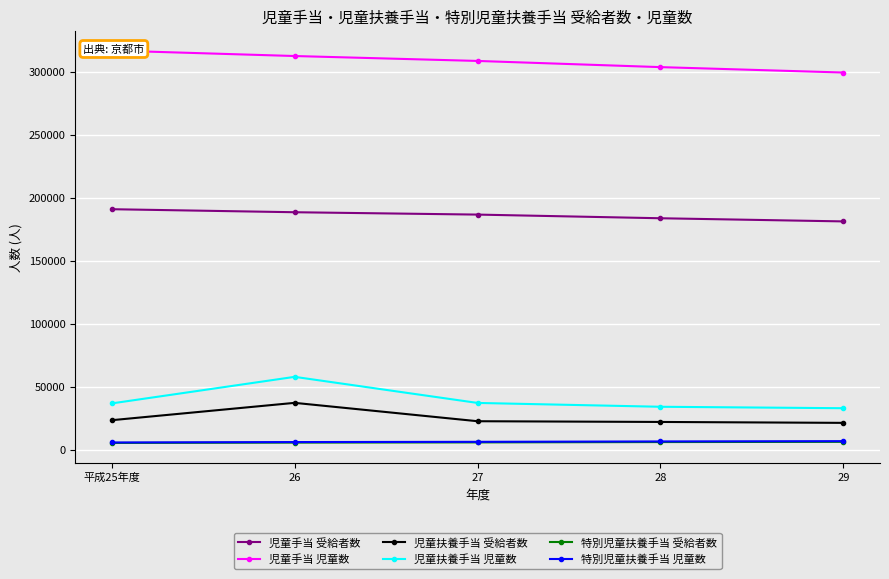

True or false: 特別児童扶養手当 受給者数 and 児童手当 児童数 cross at least once.

False